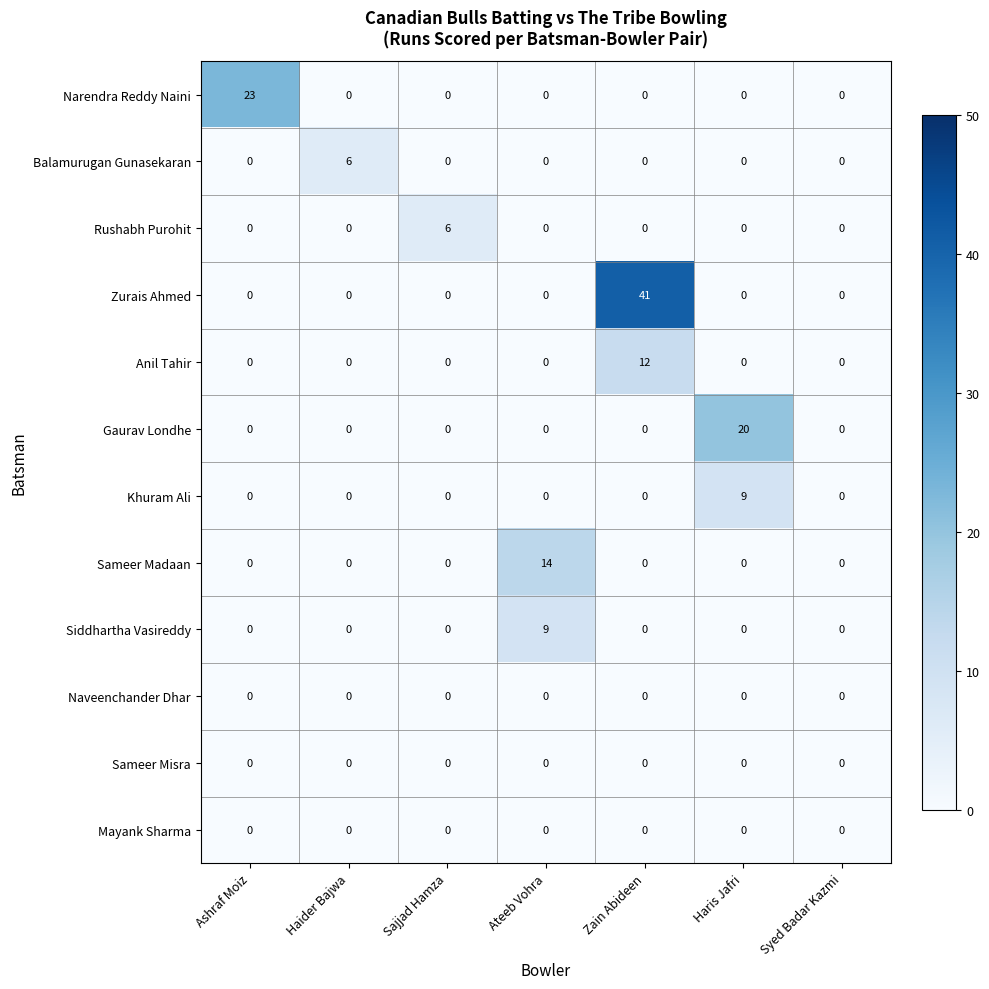

What is the maximum value shown in the chart?

41